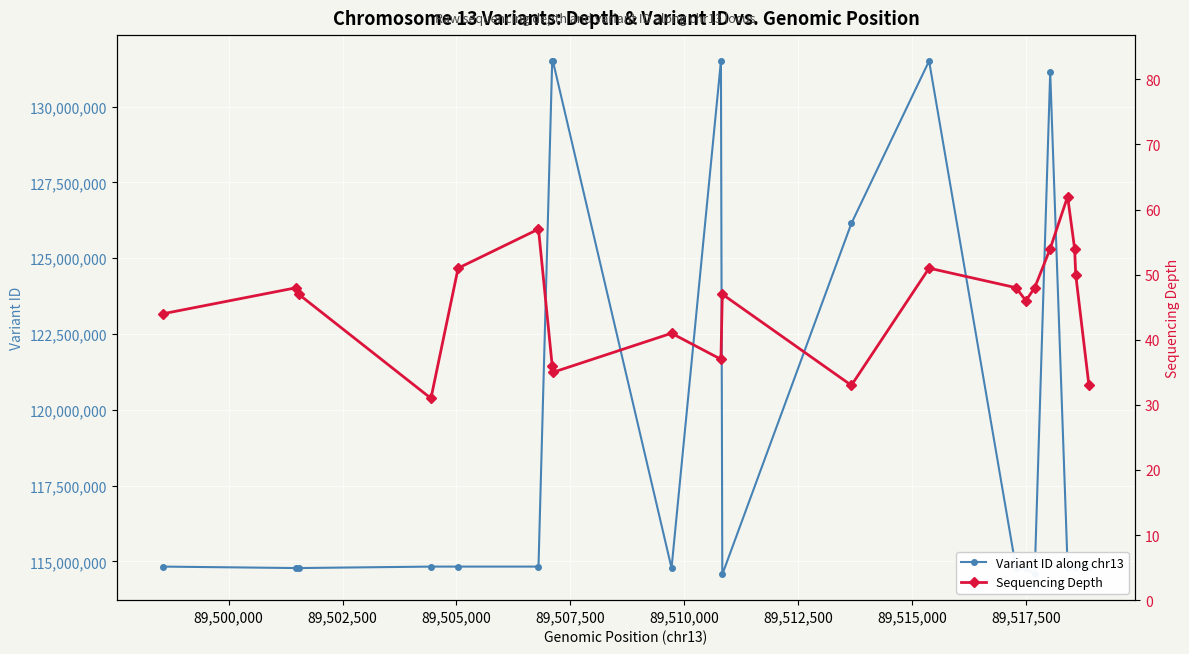

How many values in the Sequencing Depth series are below 47?

9